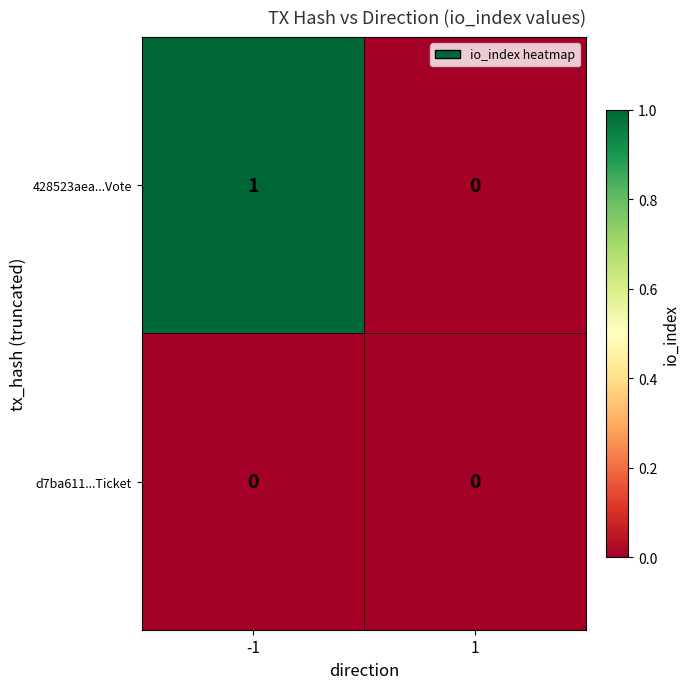

Rank the series by their average value, from highest to lowest.

428523aea...Vote, d7ba611...Ticket